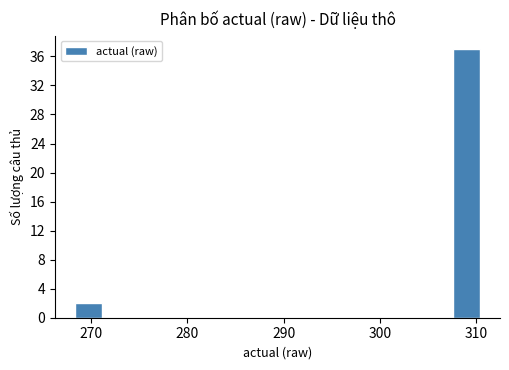

Read against the x-axis, roughly where is the centre of the tallest bar?

309